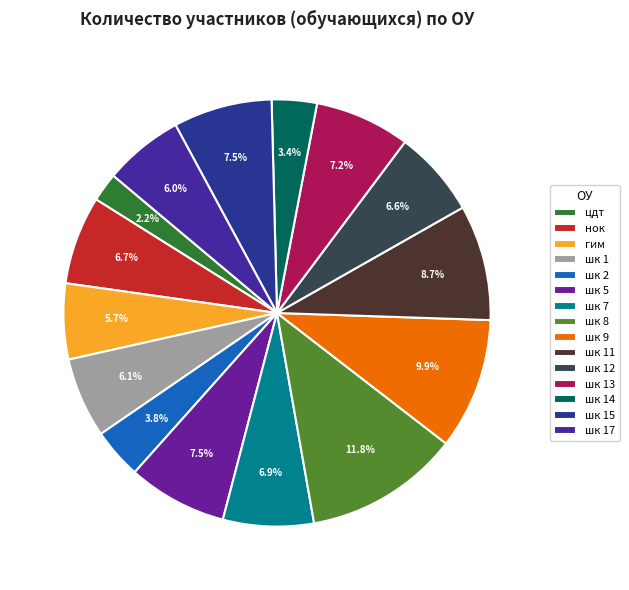

To the nearest percent, what percentage of the pie is цдт?

2%